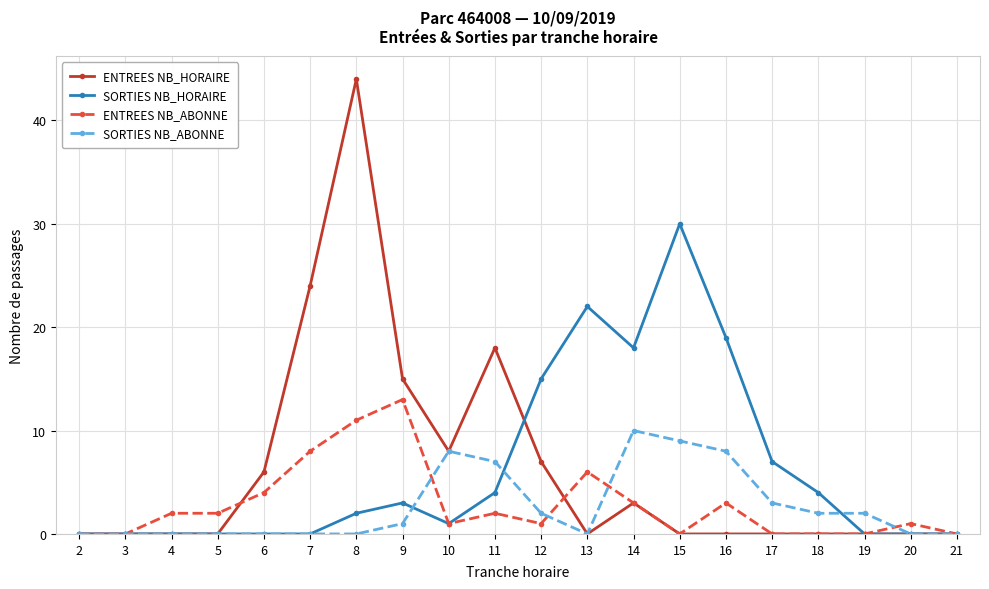

True or false: SORTIES NB_HORAIRE has more than 1 interior local peaks.

True